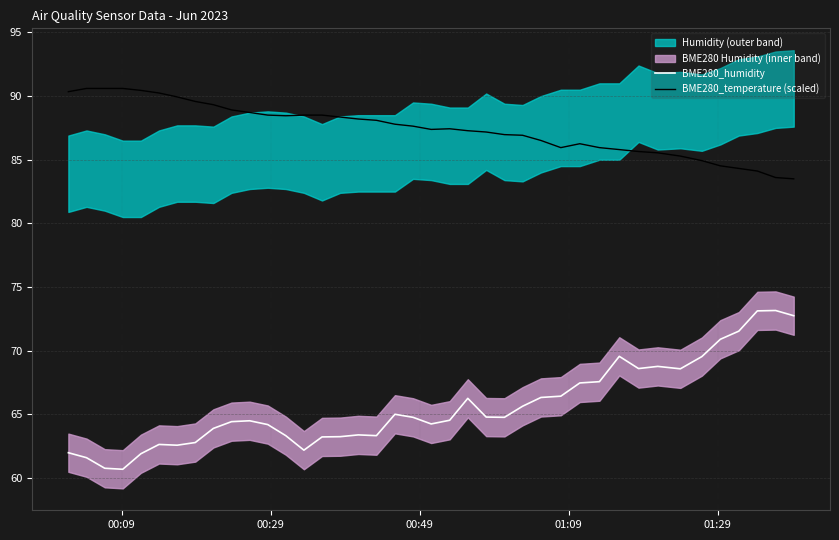

True or false: BME280_temperature (scaled) and BME280_humidity cross at least once.

False